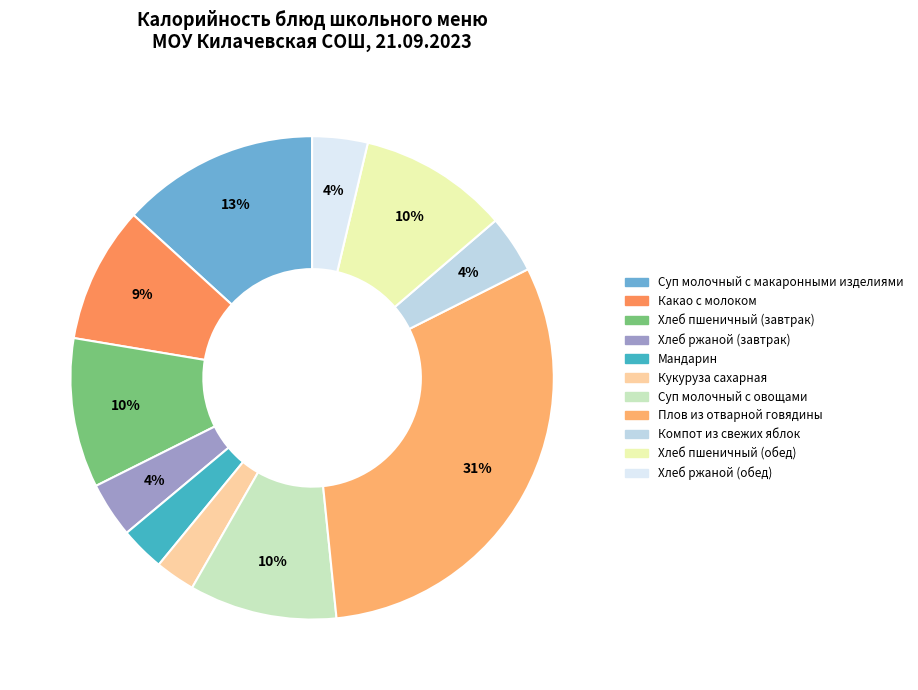

To the nearest percent, what portion does Плов из отварной говядины represent?

31%